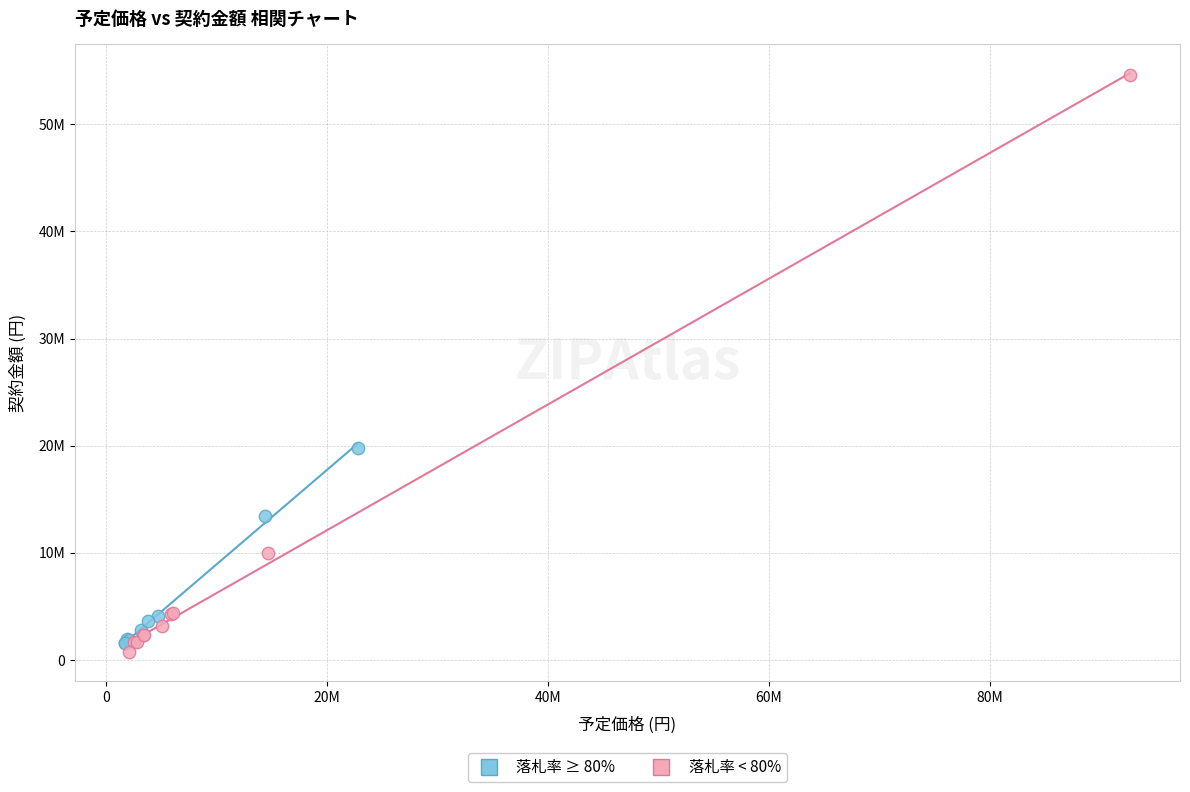

Which series has the largest Y range (max minus min)?

落札率 < 80%